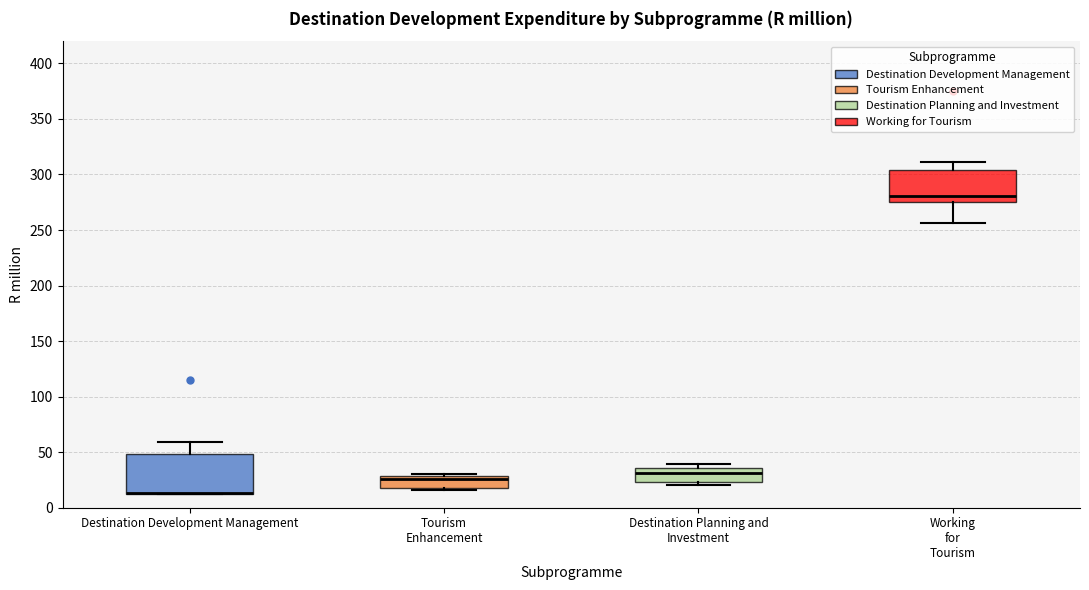

Reading left to right, read every box against the y-axis: the position of its median line, the range the box covers, and the ends of its whiskers. The values are not printed on the chart, so give them approximately, as read against the axis.

Destination Development Management: median 15 (drawn on the box's lower edge), box 10 to 50, whiskers 10 to 60
Tourism Enhancement: median 25, box 20 to 30, whiskers 15 to 30 (just above the box's upper edge)
Destination Planning and Investment: median 30, box 25 to 35, whiskers 20 to 40
Working for Tourism: median 280, box 275 to 305, whiskers 255 to 310